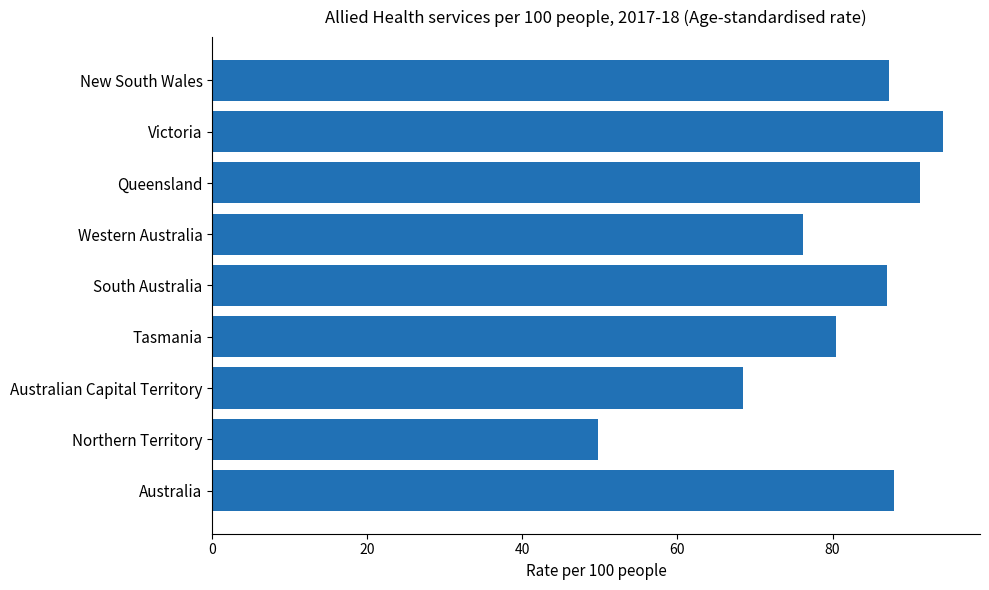

What is the change in value from Victoria to Australian Capital Territory?

-25.8